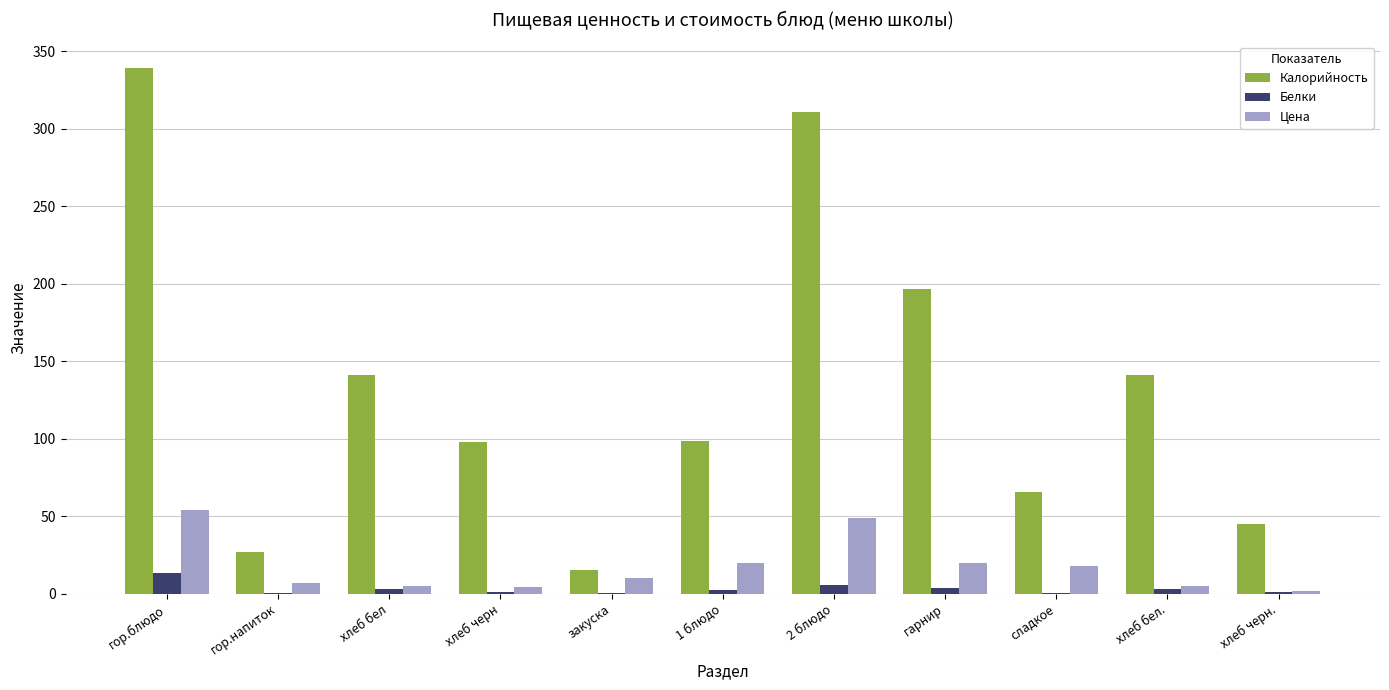

Is it true that Цена equals 20.0 at гарнир?

True